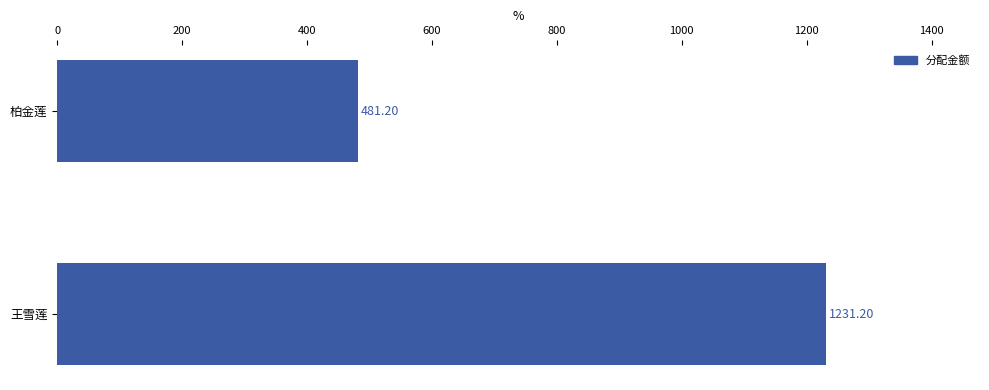

Does the chart contain stacked bars?

No